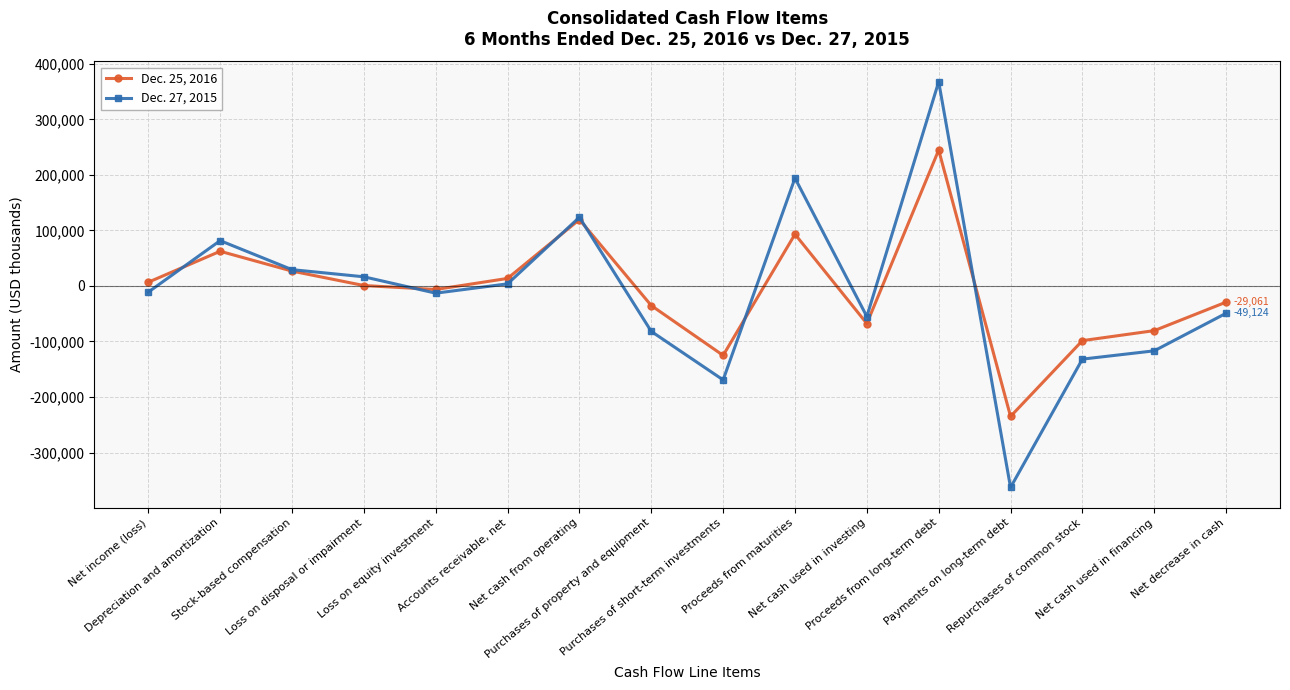

In Dec. 25, 2016, how many points are lower than both neighbors (excluding endpoints)?

4